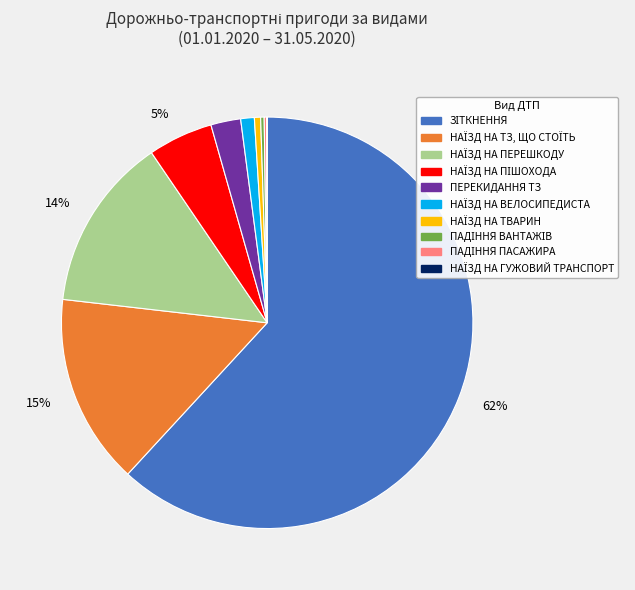

Is there any slice that represents more than half of the pie?

Yes